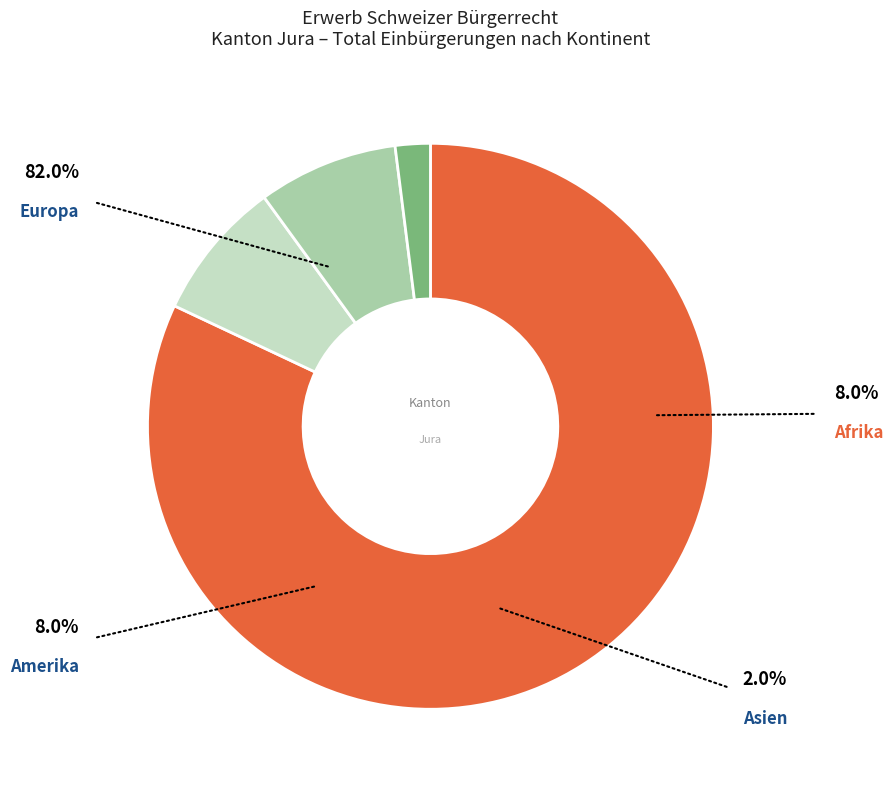

How many slices are in this pie chart?

4